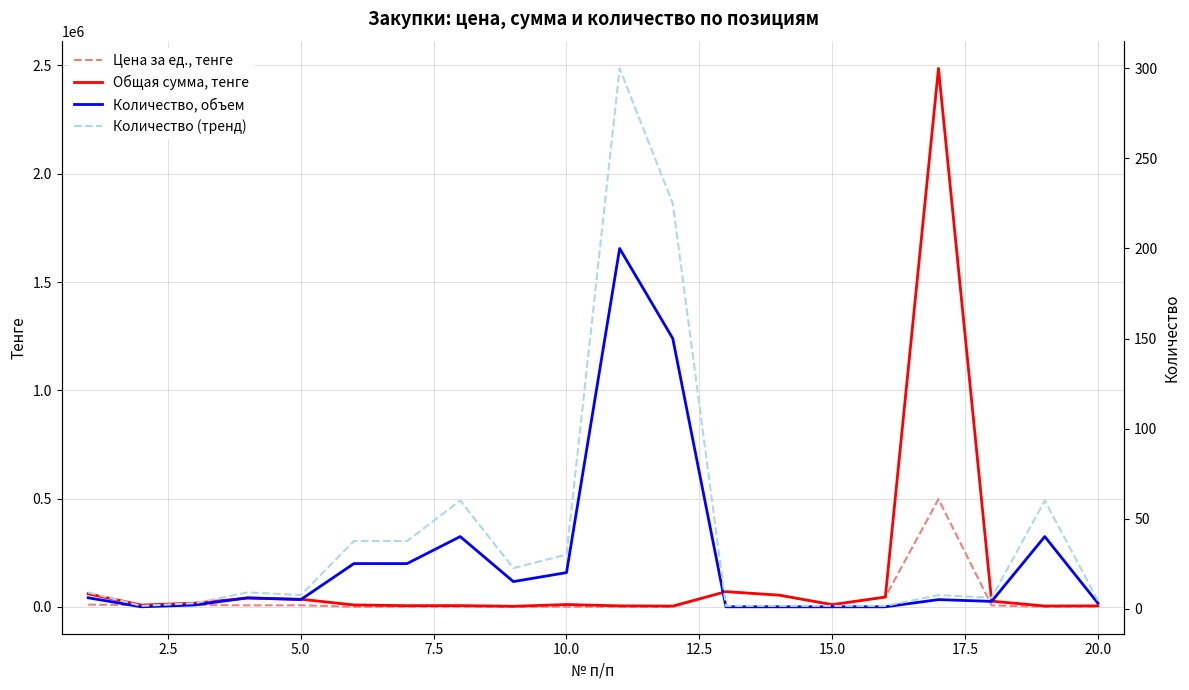

In Количество (тренд), how many points are higher than both neighbors (excluding endpoints)?

5